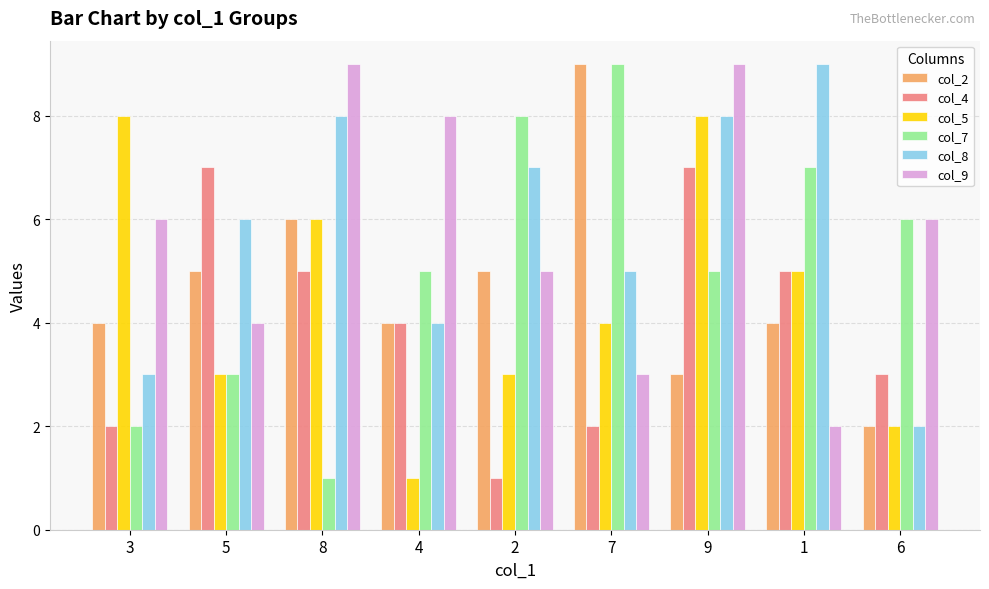

Does the chart contain any negative values?

No